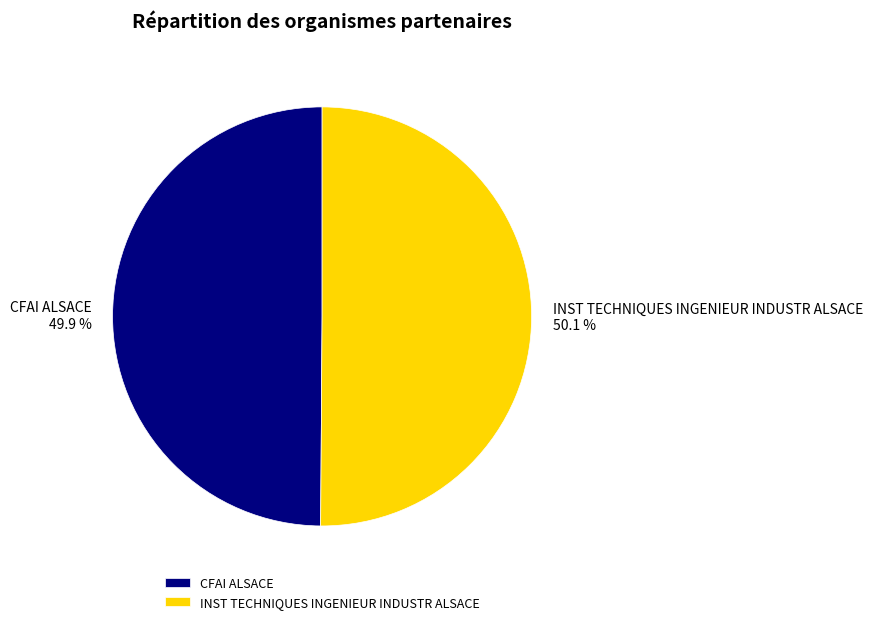

Is there any slice that represents more than half of the pie?

Yes